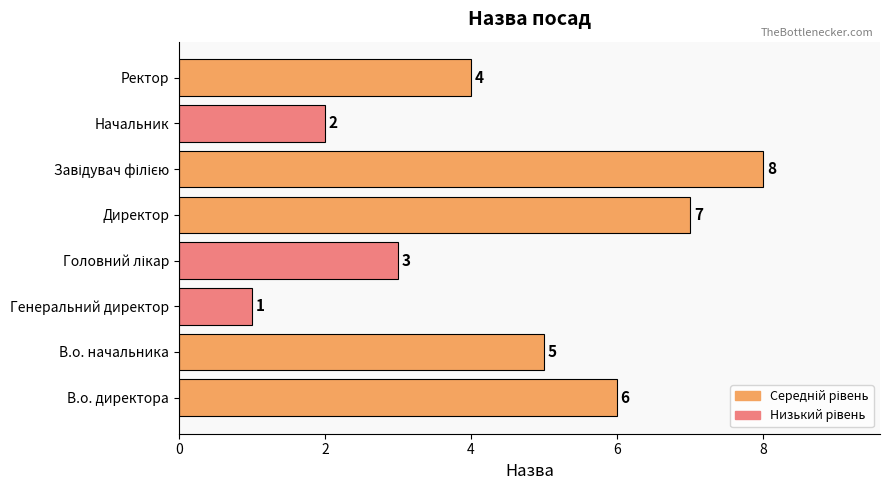

The value at Начальник is 2. True or false?

True